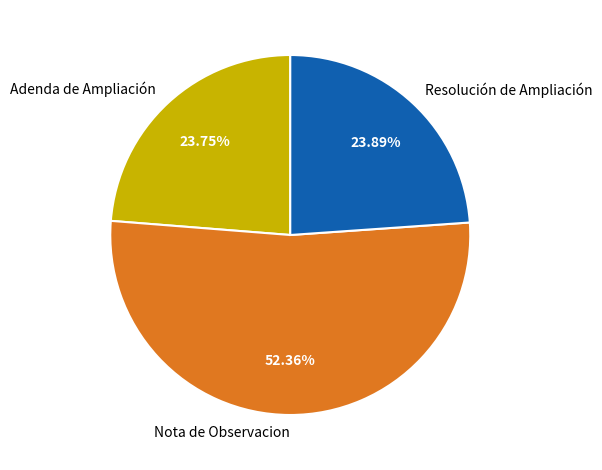

The Nota de Observacion slice represents 62% of the pie. True or false?

False